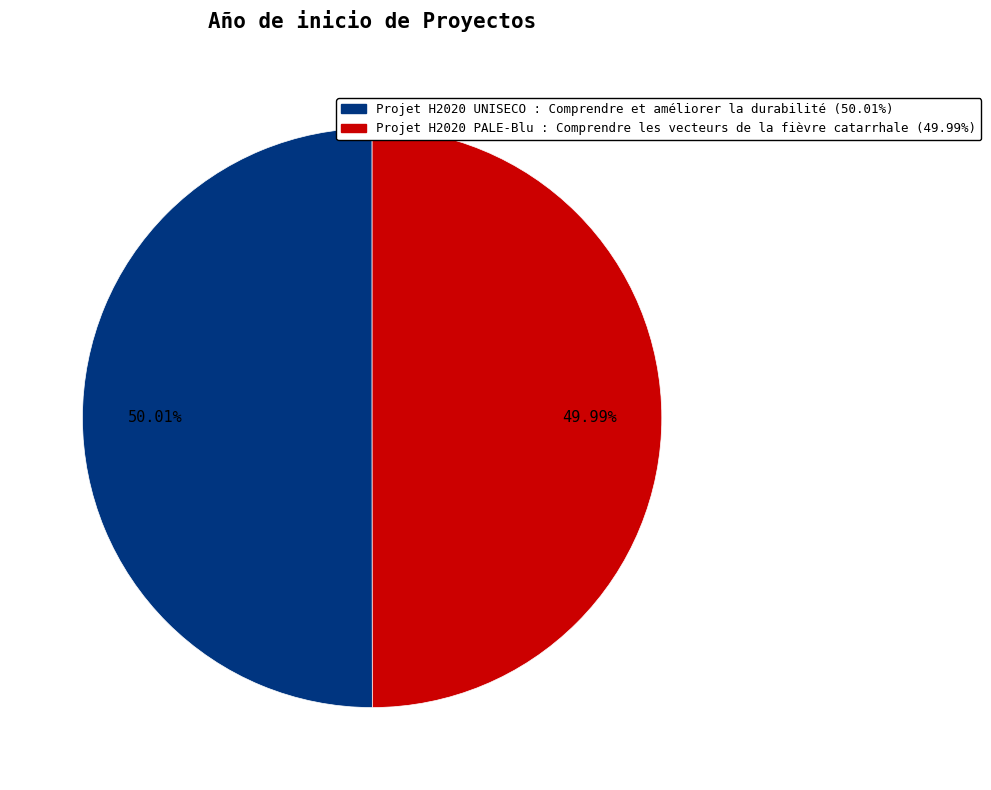

Approximately how many times larger is the value at Projet H2020 PALE-Blu : Comprendre les vecteurs de la fièvre catarrhale compared to Projet H2020 UNISECO : Comprendre et améliorer la durabilité?

1.0